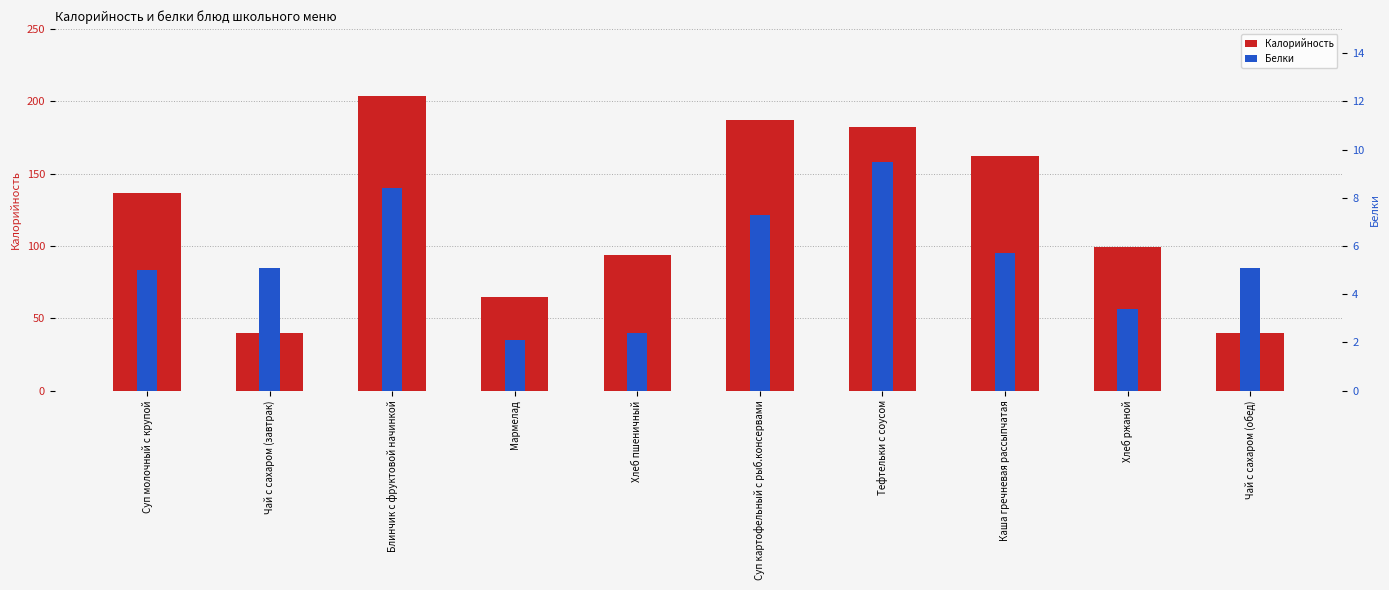

Which series changed the most between Суп молочный с крупой and Блинчик с фруктовой начинкой?

Калорийность